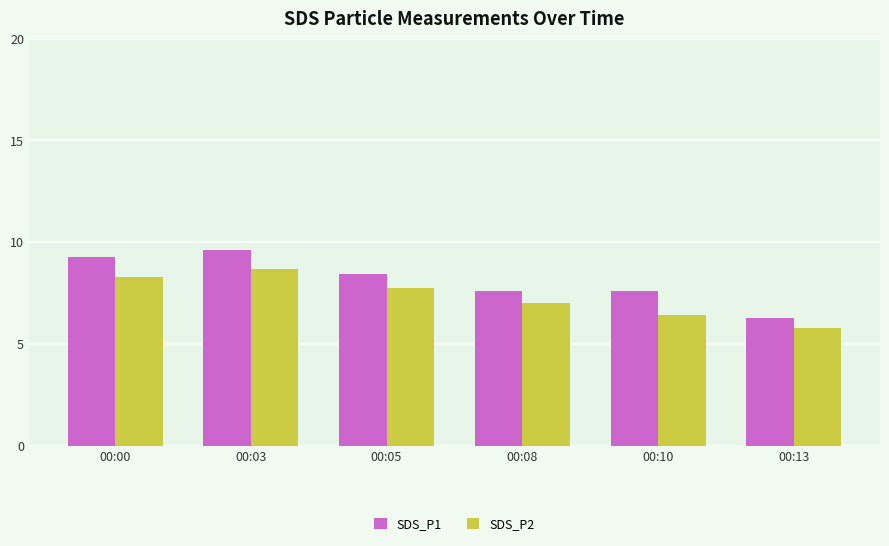

How many series are shown in this chart?

2